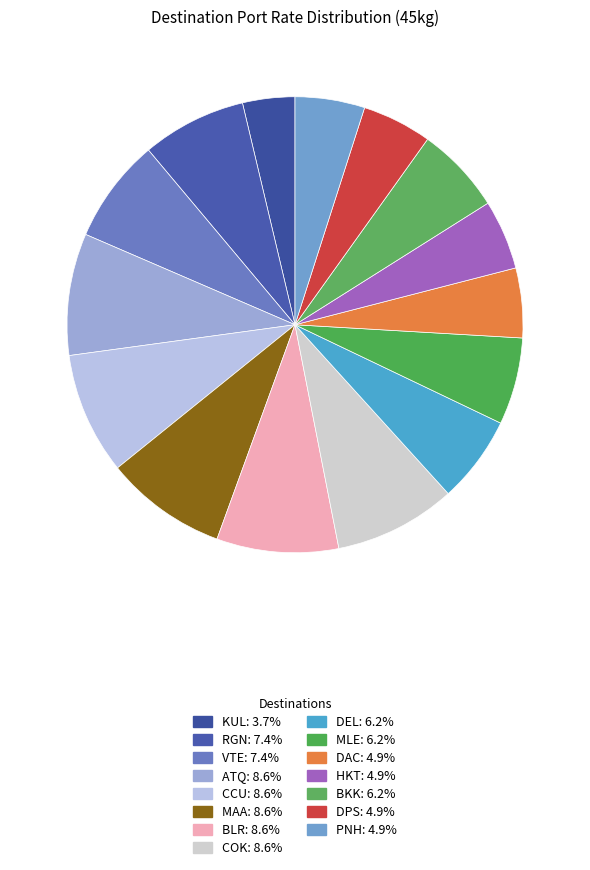

How many segments does this pie chart have?

15